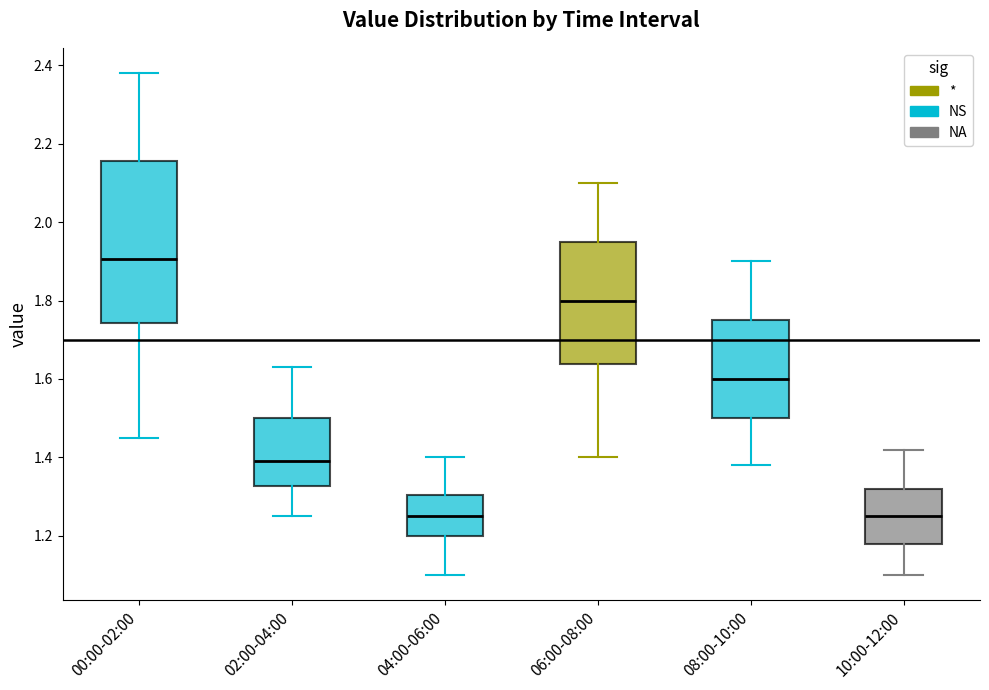

Reading left to right, read every box against the y-axis: the position of its median line, the range the box covers, and the ends of its whiskers. The values are not printed on the chart, so give them approximately, as read against the axis.

00:00-02:00: median 1.90, box 1.74 to 2.16, whiskers 1.46 to 2.38
02:00-04:00: median 1.40, box 1.32 to 1.50, whiskers 1.26 to 1.64
04:00-06:00: median 1.26, box 1.20 to 1.30, whiskers 1.10 to 1.40
06:00-08:00: median 1.80, box 1.64 to 1.96, whiskers 1.40 to 2.10
08:00-10:00: median 1.60, box 1.50 to 1.76, whiskers 1.38 to 1.90
10:00-12:00: median 1.26, box 1.18 to 1.32, whiskers 1.10 to 1.42